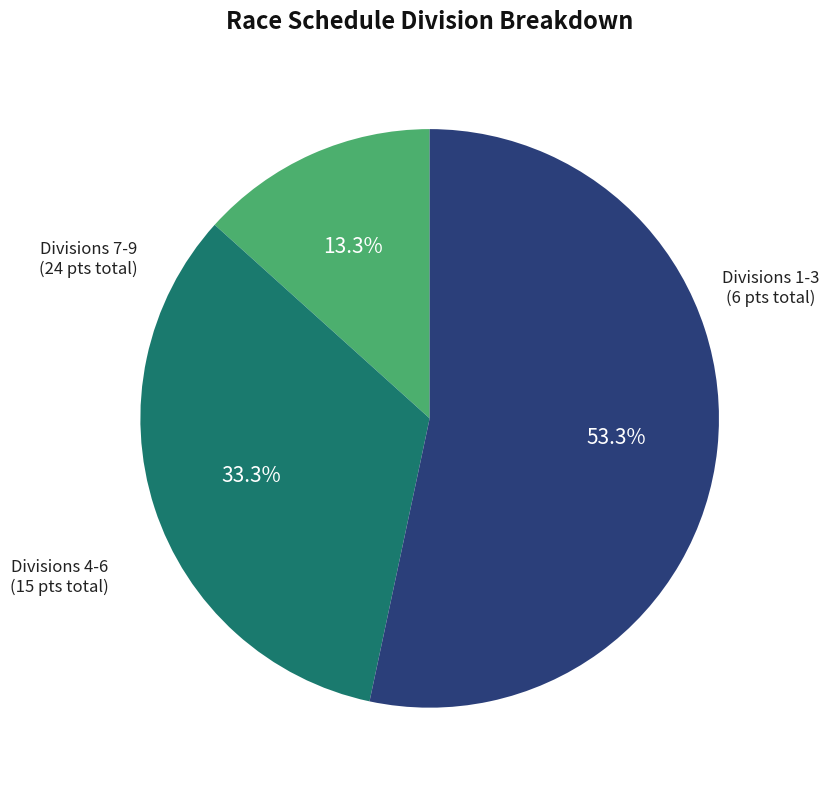

Count the number of slices in the pie.

3